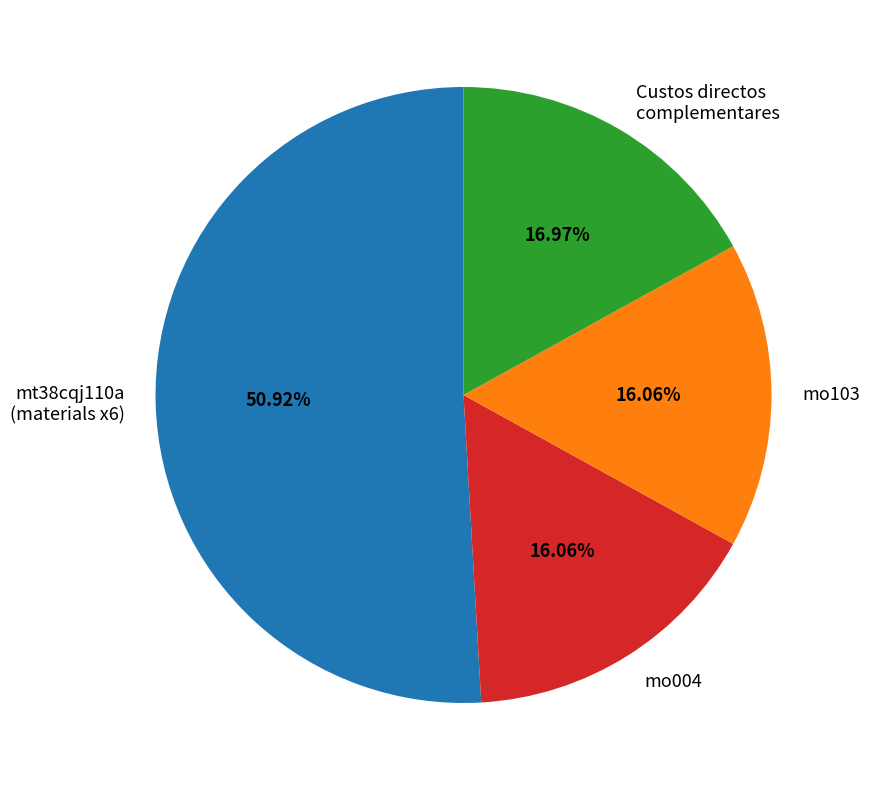

How much of the chart is everything except Custos directos complementares?

83.0%